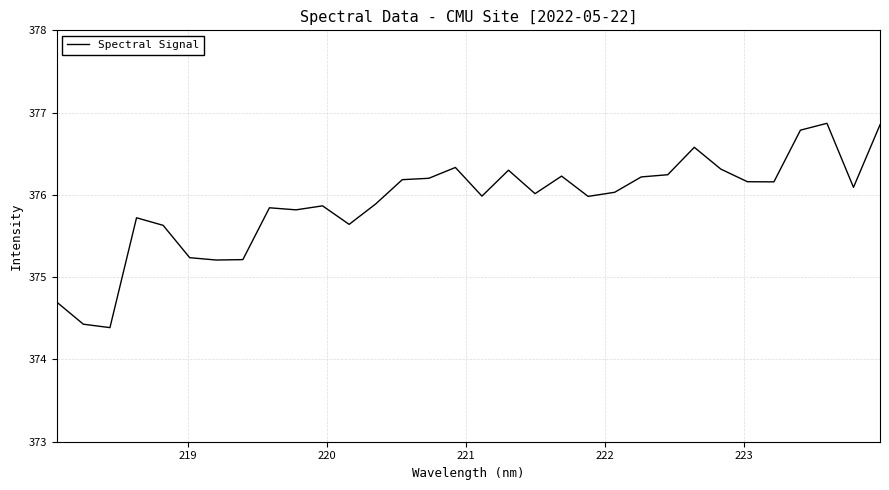

What is the difference between the maximum and minimum values?

2.5